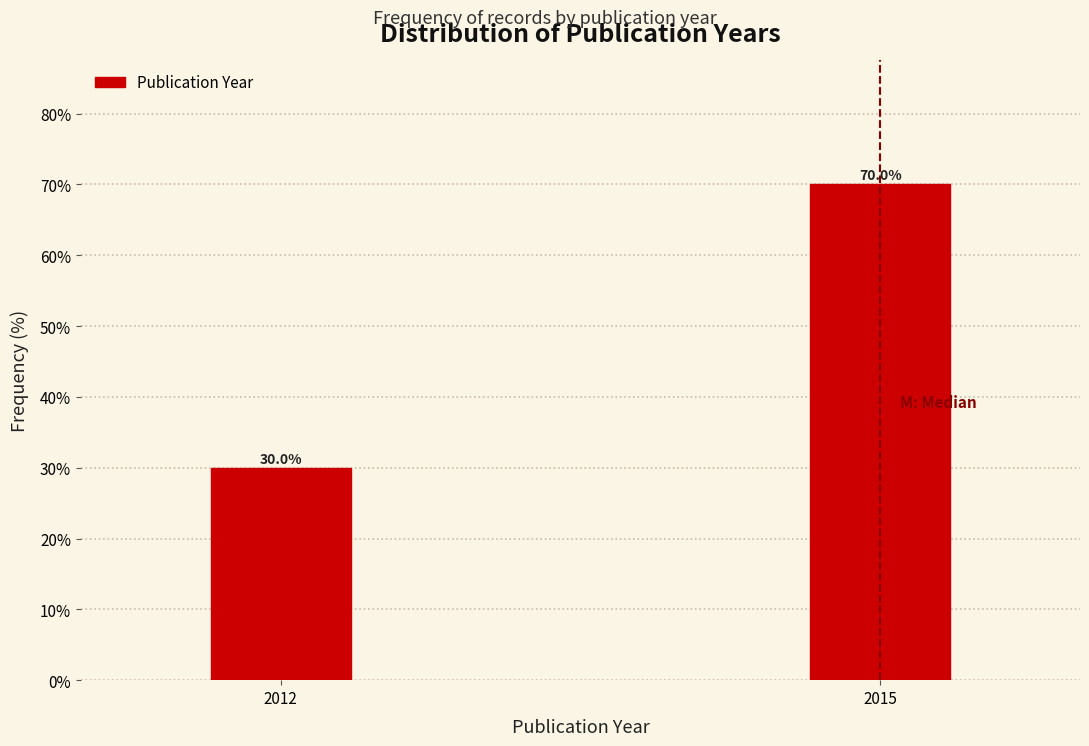

Reading right to left, extract all data points from this chart.

70	30